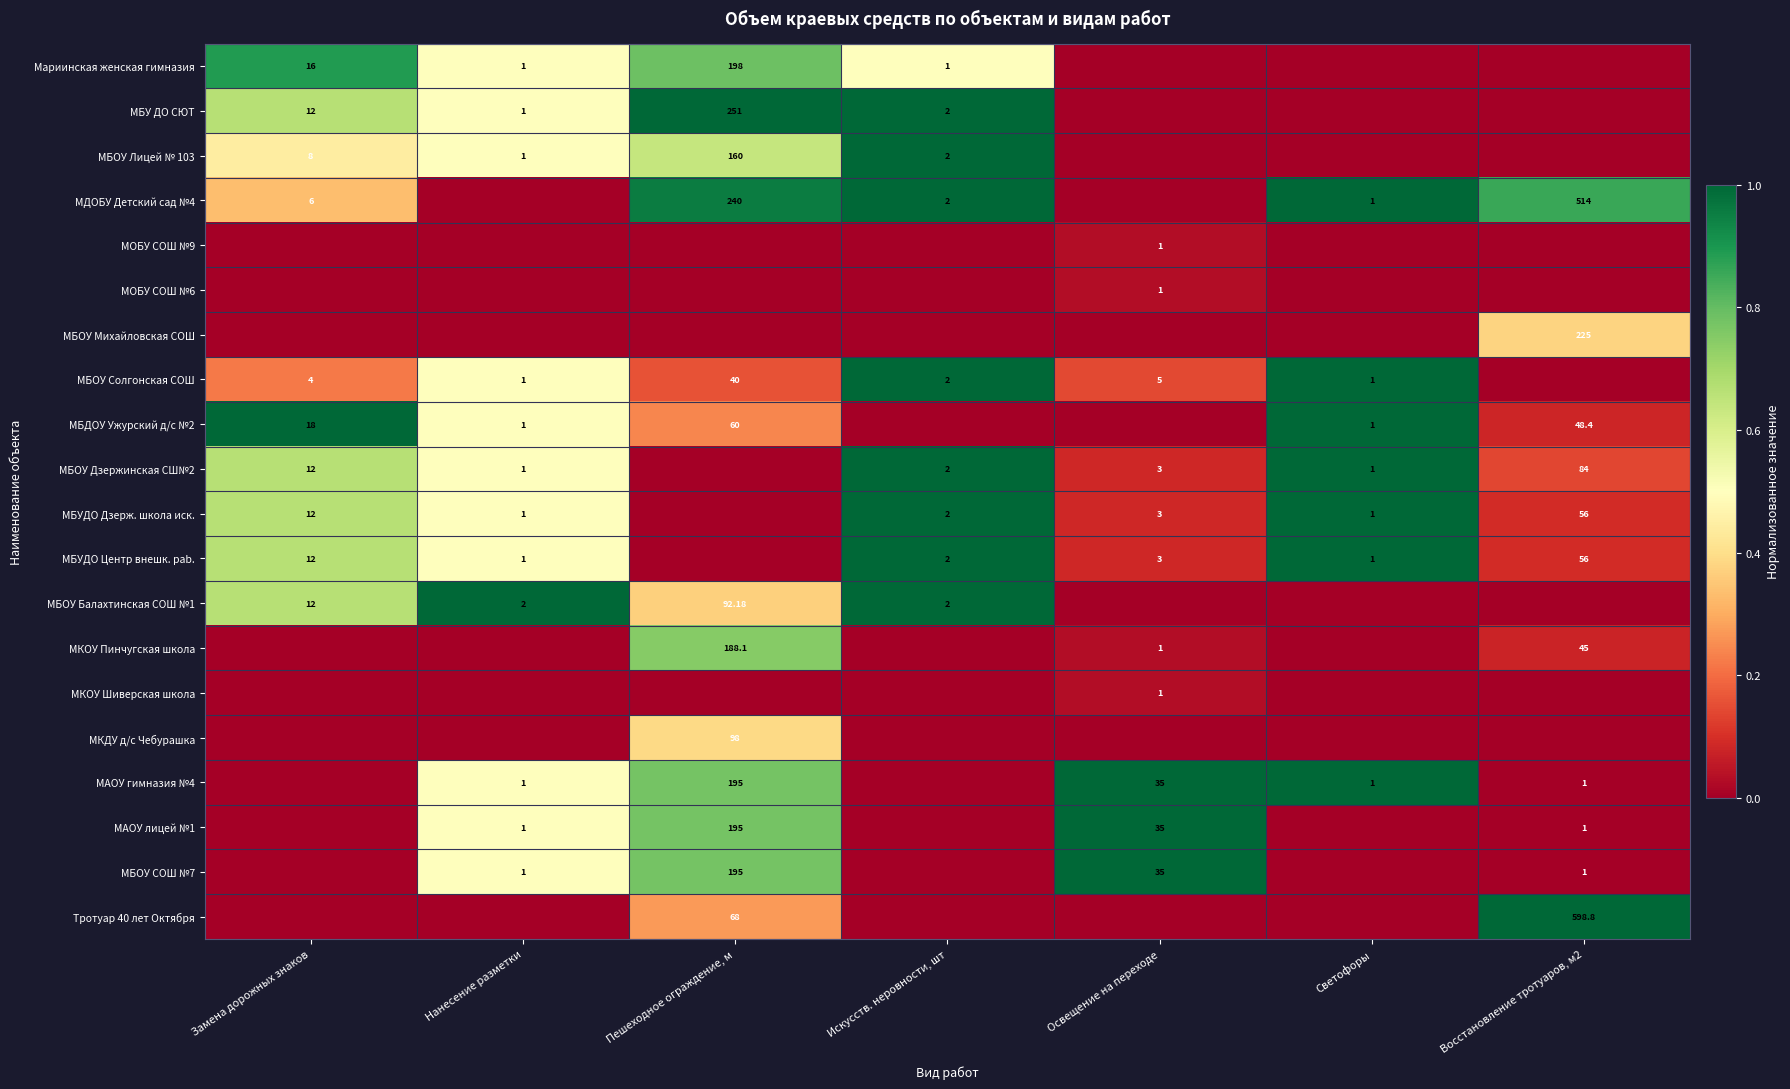

Is the value of МБОУ Солгонская СОШ at Искусств. неровности, шт greater than the value of МАОУ лицей №1 at Освещение на переходе?

No